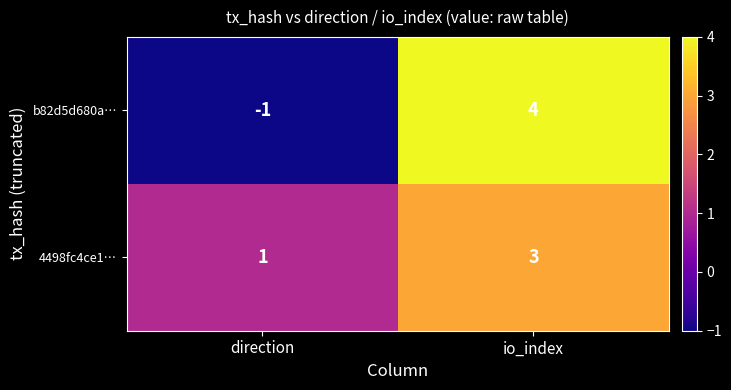

Between direction and io_index, which series saw the biggest shift?

b82d5d680a…